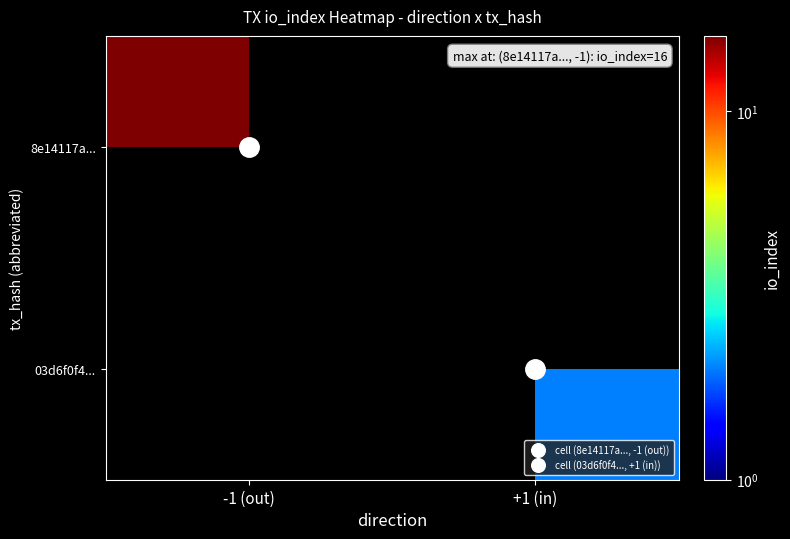

List the labels in order of 8e14117a... value, largest first.

-1 (out), +1 (in)